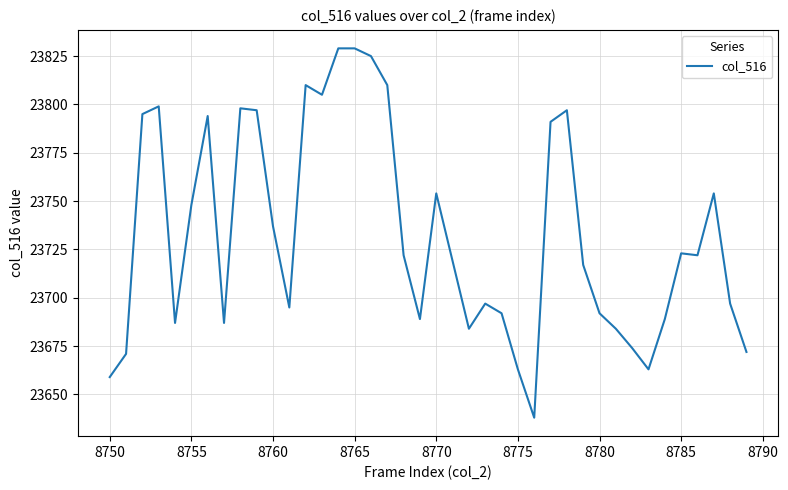

What is the difference between the maximum and minimum values?

191